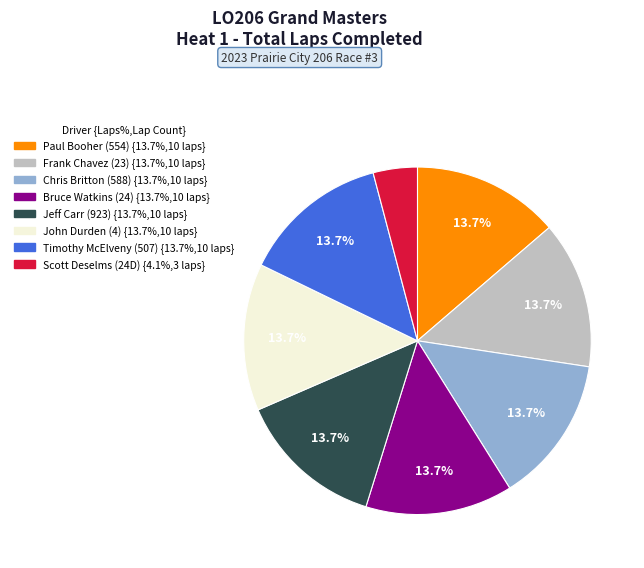

How many slices are in this pie chart?

8